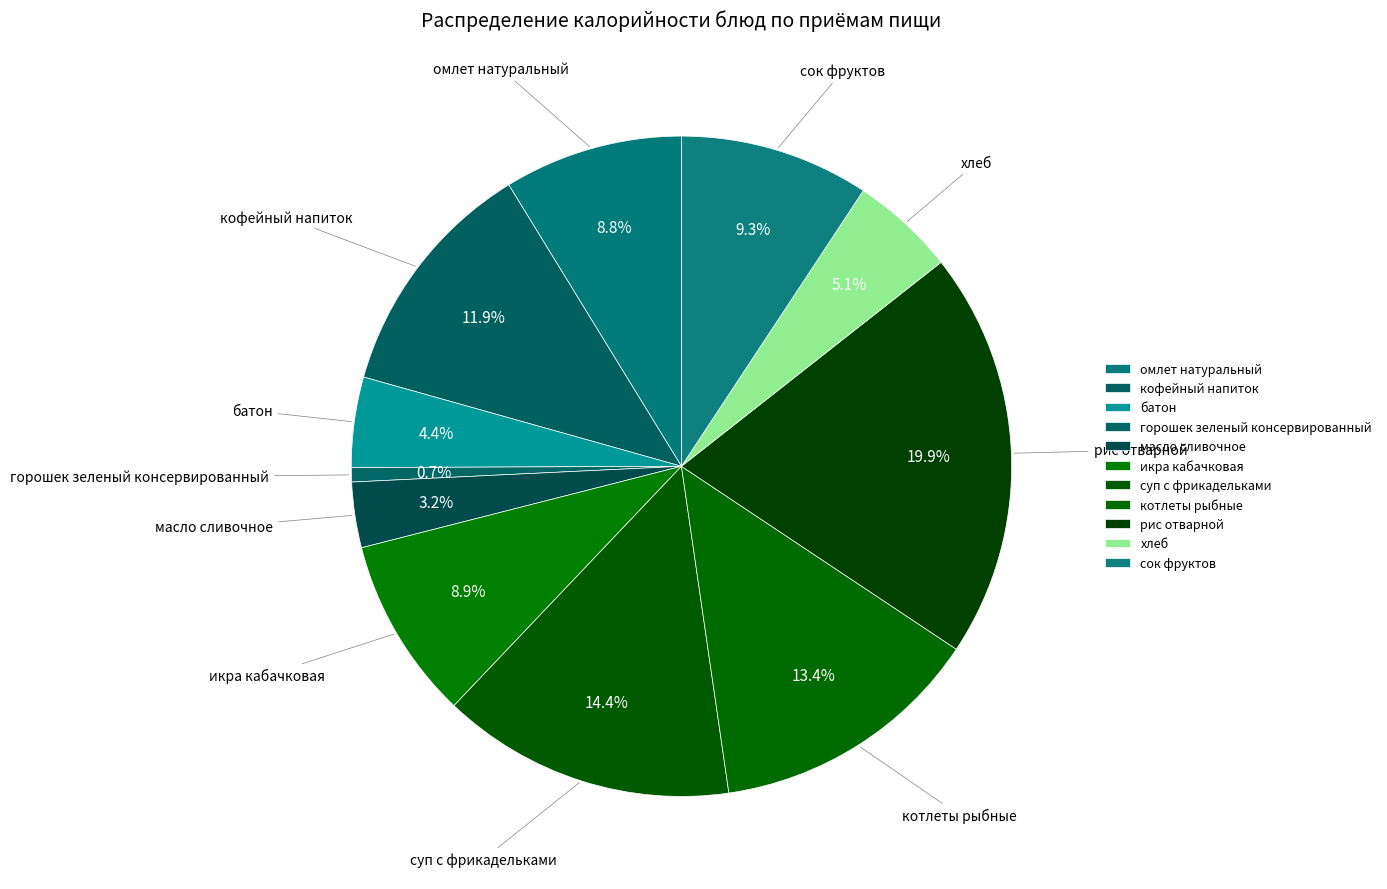

Rank the categories by value from highest to lowest.

рис отварной, суп с фрикадельками, котлеты рыбные, кофейный напиток, сок фруктов, икра кабачковая, омлет натуральный, хлеб, батон, масло сливочное, горошек зеленый консервированный